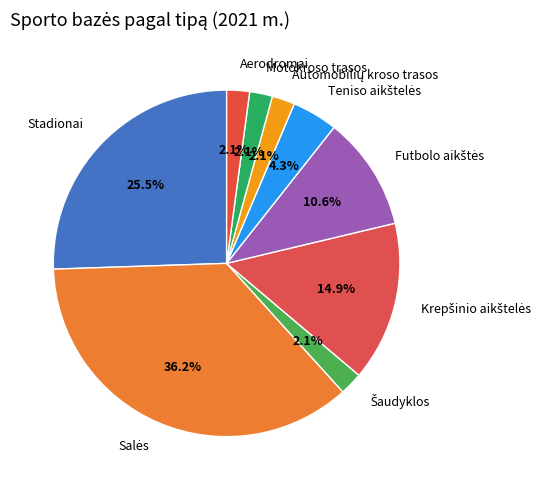

Count the number of slices in the pie.

9